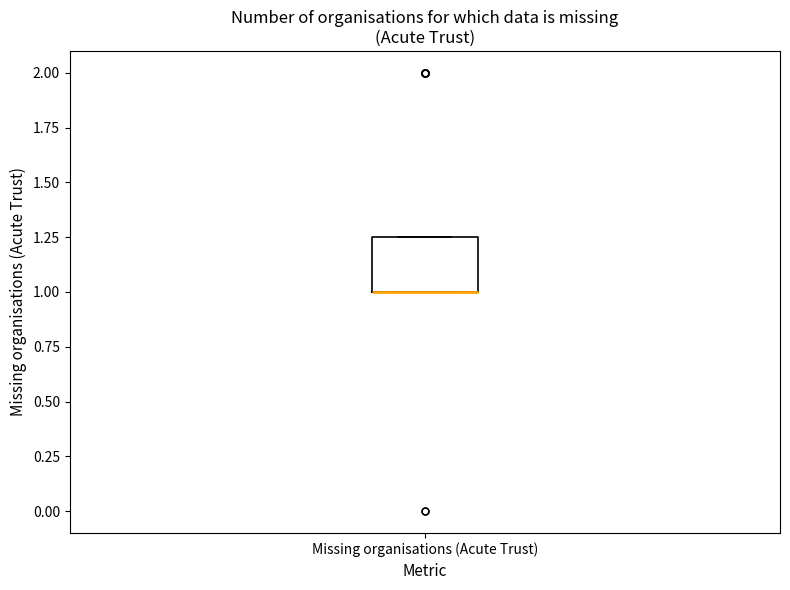

Read this box plot against the y-axis: the position of the median line, the range covered by the box, and the ends of both whiskers. The values are not printed on the chart, so give them approximately, as read against the axis.

median 1.00 (drawn on the box's lower edge), box 1.00 to 1.25, whiskers 1.00 to 1.25